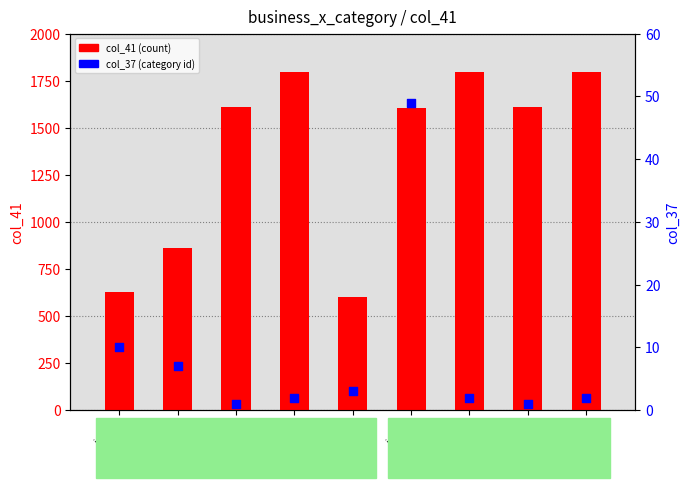

Which series contains the lowest Y value?

col_37 (category)